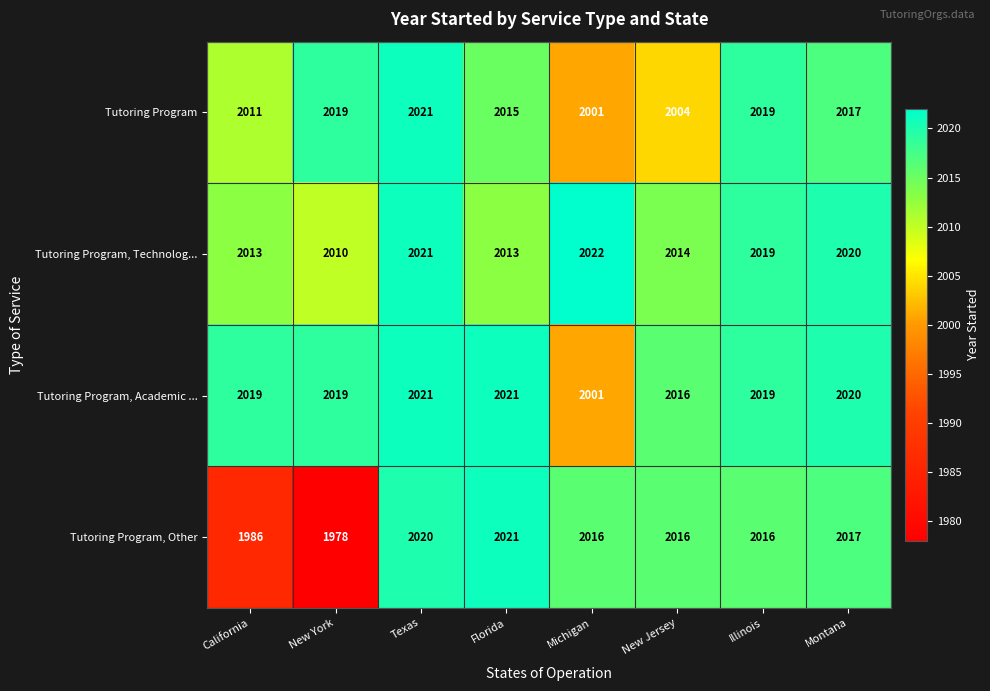

What is the total value across all series at Michigan?

8040